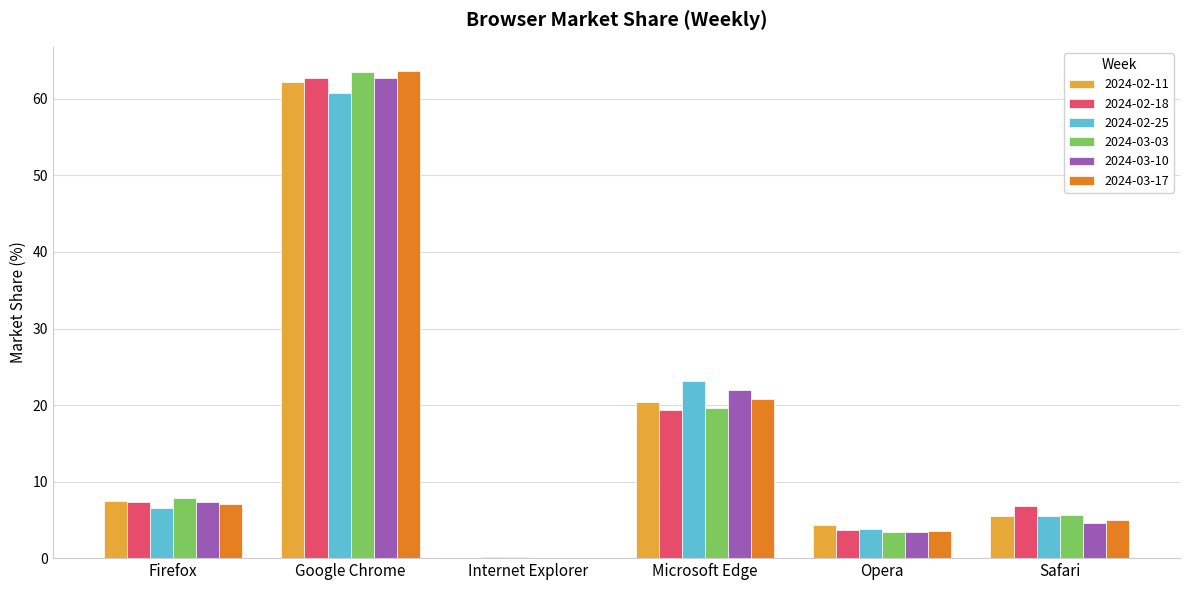

What is the maximum value for 2024-02-25?

60.8